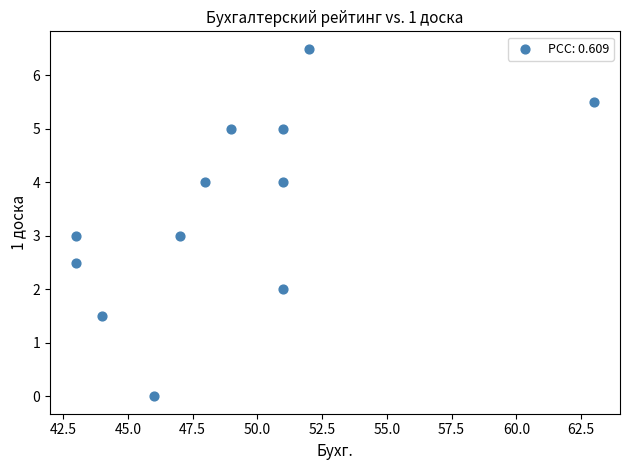

What is the average X value?

49.0